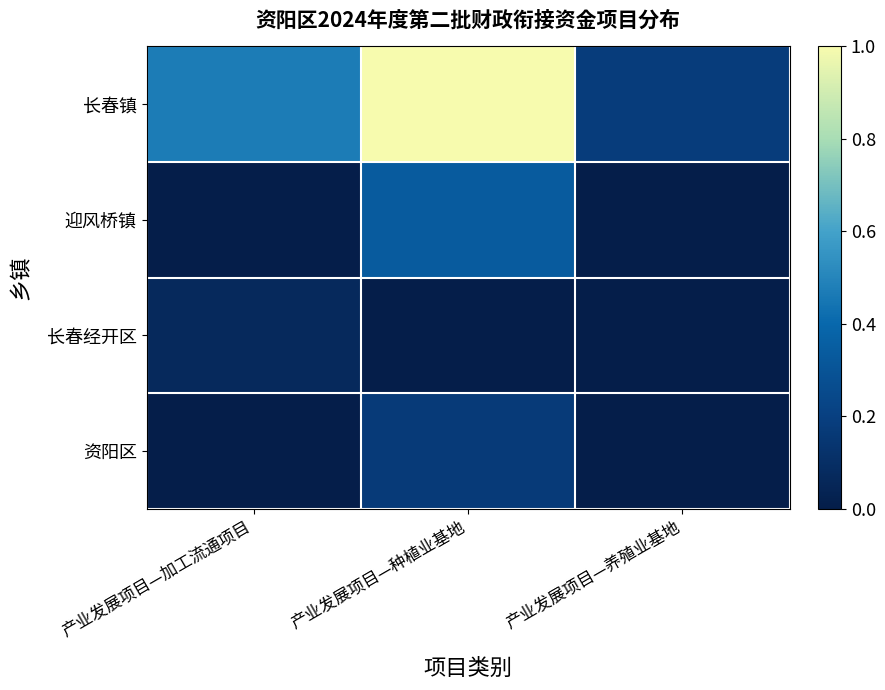

Reading left to right, what are all the values shown in this chart?

长春镇: 产业发展项目—加工流通项目=0.5	产业发展项目—种植业基地=1.0	产业发展项目—养殖业基地=0.2
迎风桥镇: 产业发展项目—加工流通项目=0.0	产业发展项目—种植业基地=0.3	产业发展项目—养殖业基地=0.0
长春经开区: 产业发展项目—加工流通项目=0.1	产业发展项目—种植业基地=0.0	产业发展项目—养殖业基地=0.0
资阳区: 产业发展项目—加工流通项目=0.0	产业发展项目—种植业基地=0.2	产业发展项目—养殖业基地=0.0